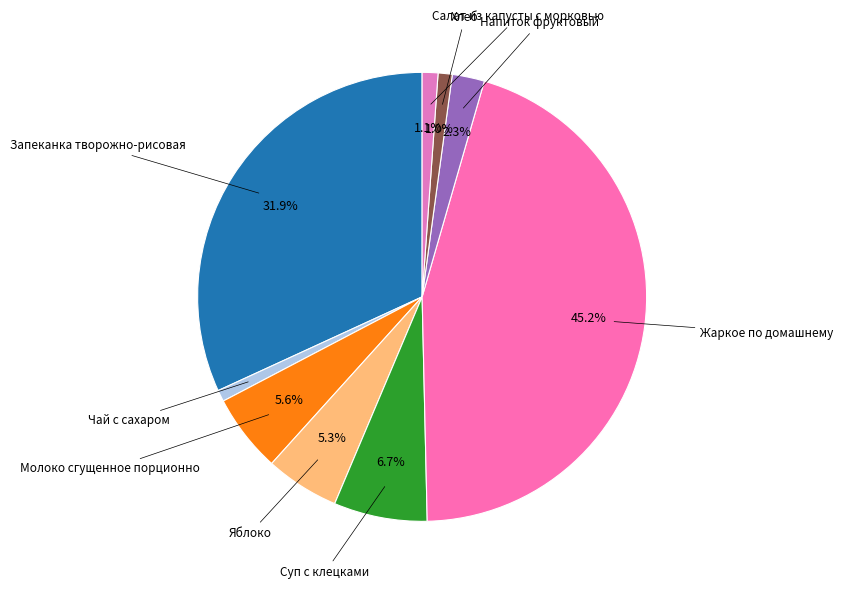

Which category has the biggest portion of the pie?

Жаркое по домашнему